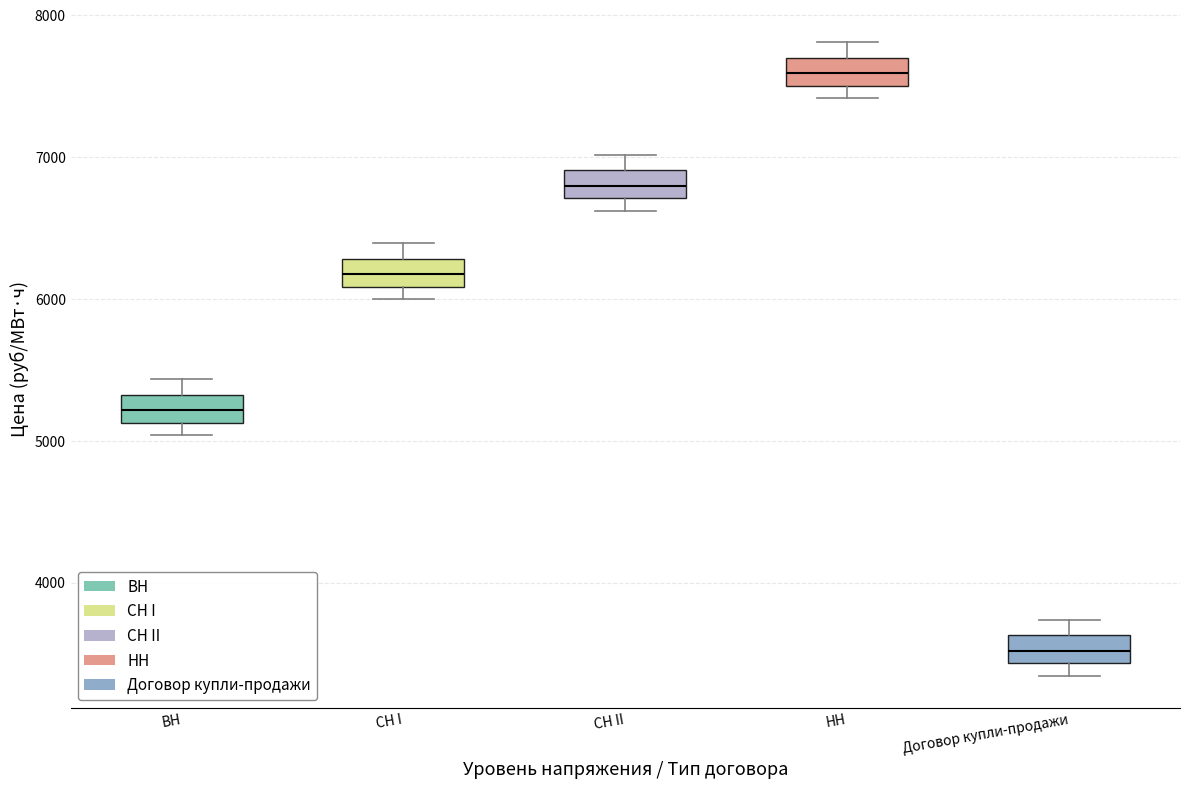

Reading left to right, read every box against the y-axis: the position of its median line, the range the box covers, and the ends of its whiskers. The values are not printed on the chart, so give them approximately, as read against the axis.

ВН: median 5200, box 5100 to 5300, whiskers 5000 to 5400
СН I: median 6200, box 6100 to 6300, whiskers 6000 to 6400
СН II: median 6800, box 6700 to 6900, whiskers 6600 to 7000
НН: median 7600, box 7500 to 7700, whiskers 7400 to 7800
Договор купли-продажи: median 3500, box 3400 to 3600, whiskers 3300 to 3700